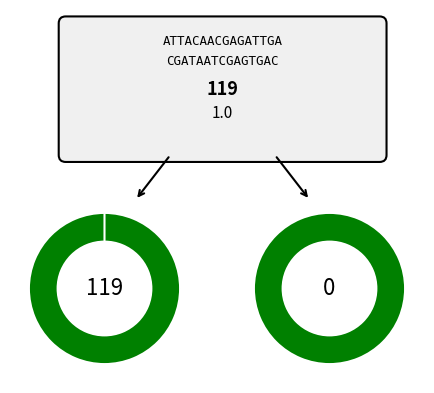

True or false: operadores-de-gestao-de-residuos accounts for 21% of the total.

False